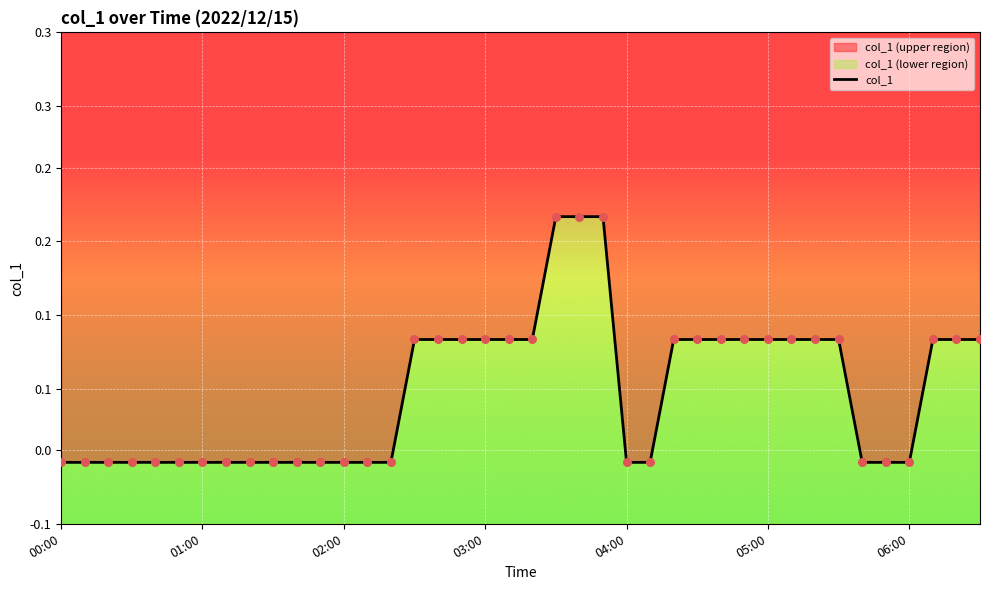

Between 03:00 and 05:00, which is larger?

03:00